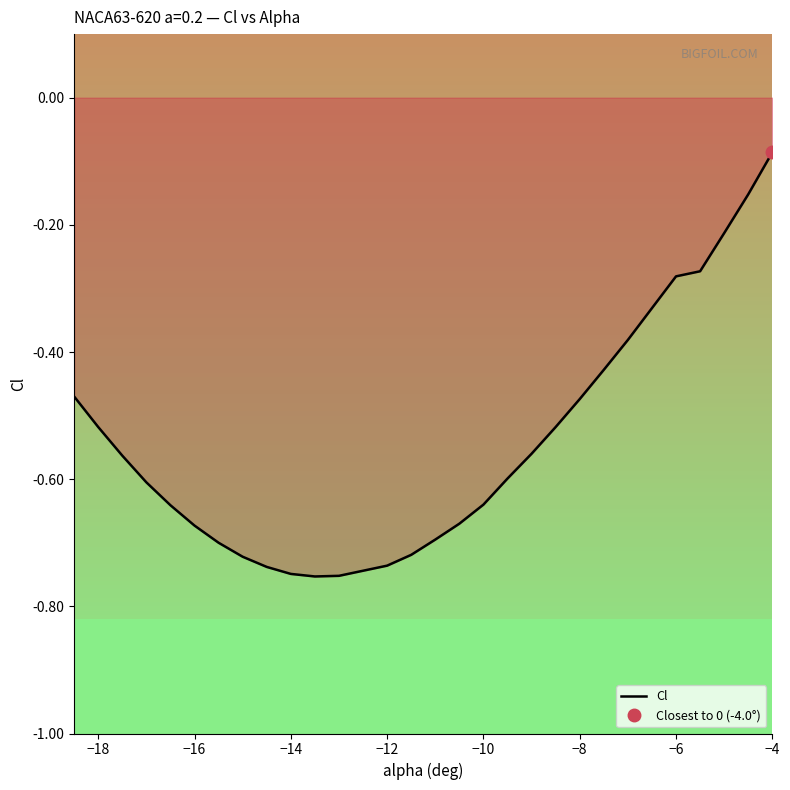

Which category has the highest value in the Cl series?

−4